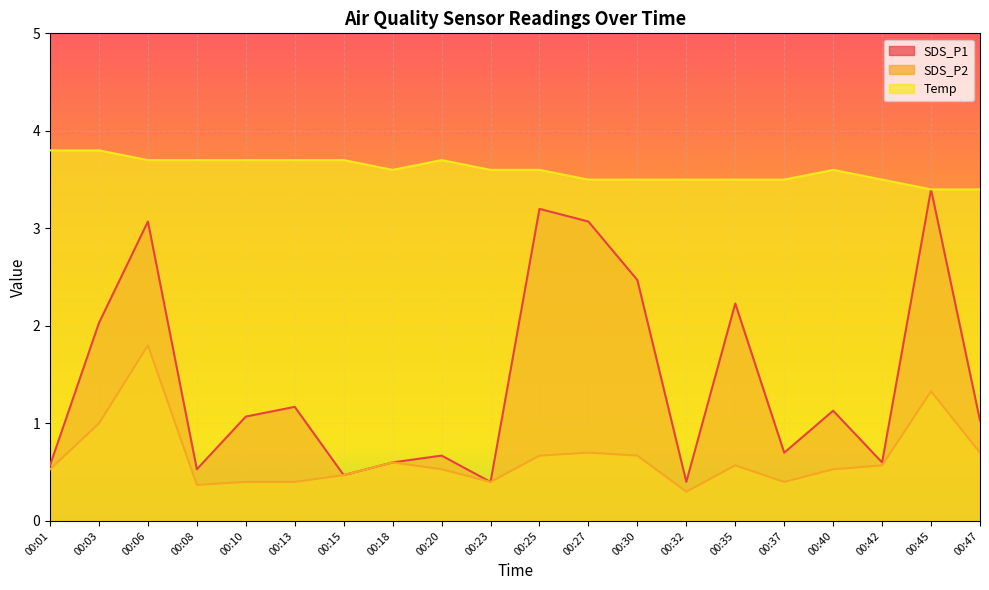

Reading left to right, transcribe all the data shown in this chart.

SDS_P1: 0.6	2.0	3.1	0.5	1.1	1.2	0.5	0.6	0.7	0.4	3.2	3.1	2.5	0.4	2.2	0.7	1.1	0.6	3.4	1.0
SDS_P2: 0.5	1.0	1.8	0.4	0.4	0.4	0.5	0.6	0.5	0.4	0.7	0.7	0.7	0.3	0.6	0.4	0.5	0.6	1.3	0.7
Temp: 3.8	3.8	3.7	3.7	3.7	3.7	3.7	3.6	3.7	3.6	3.6	3.5	3.5	3.5	3.5	3.5	3.6	3.5	3.4	3.4